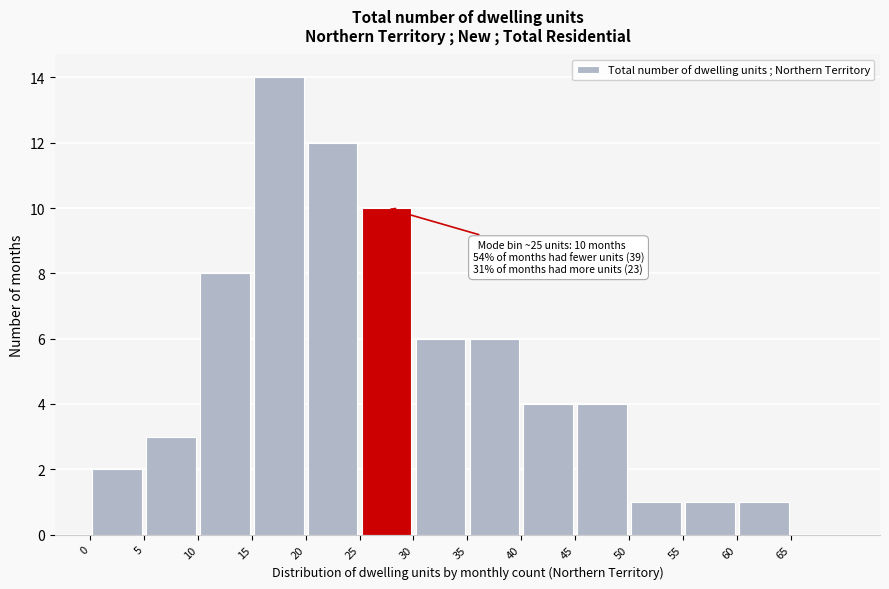

Over which range of the x-axis is the bar tallest?

15 to 20